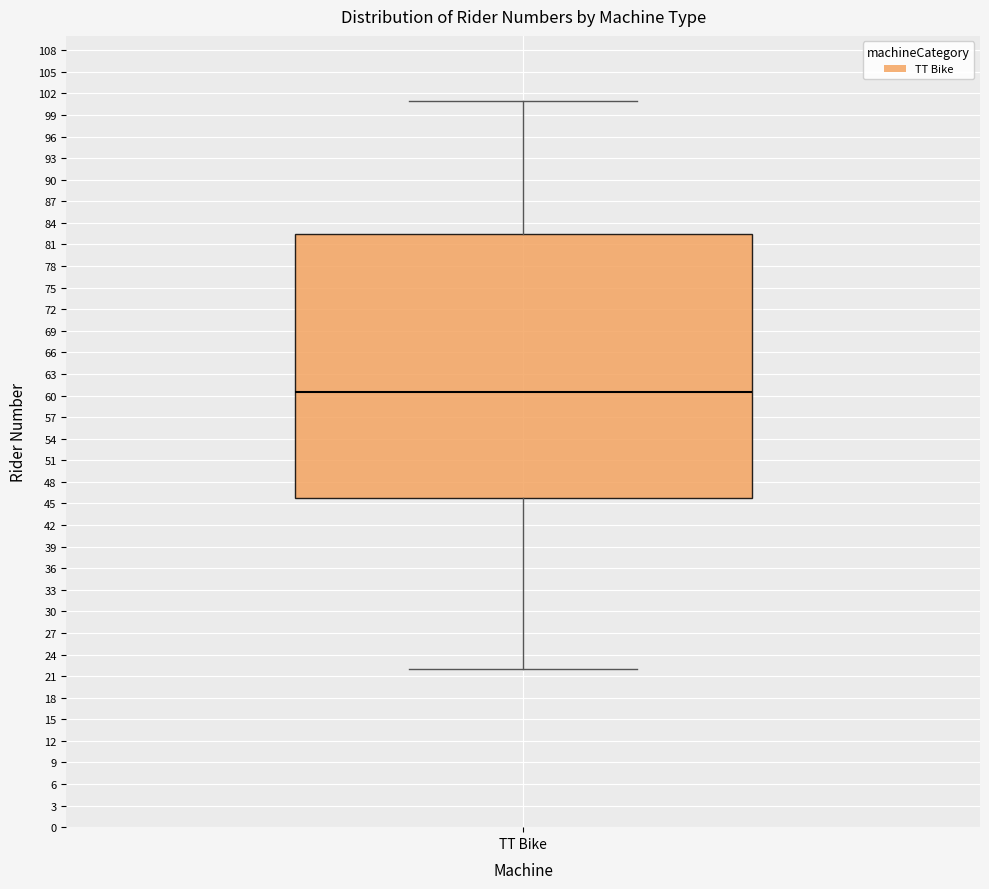

Read this box plot against the y-axis: the position of the median line, the range covered by the box, and the ends of both whiskers. The values are not printed on the chart, so give them approximately, as read against the axis.

median 60.5, box 46.0 to 82.5, whiskers 22.0 to 101.0